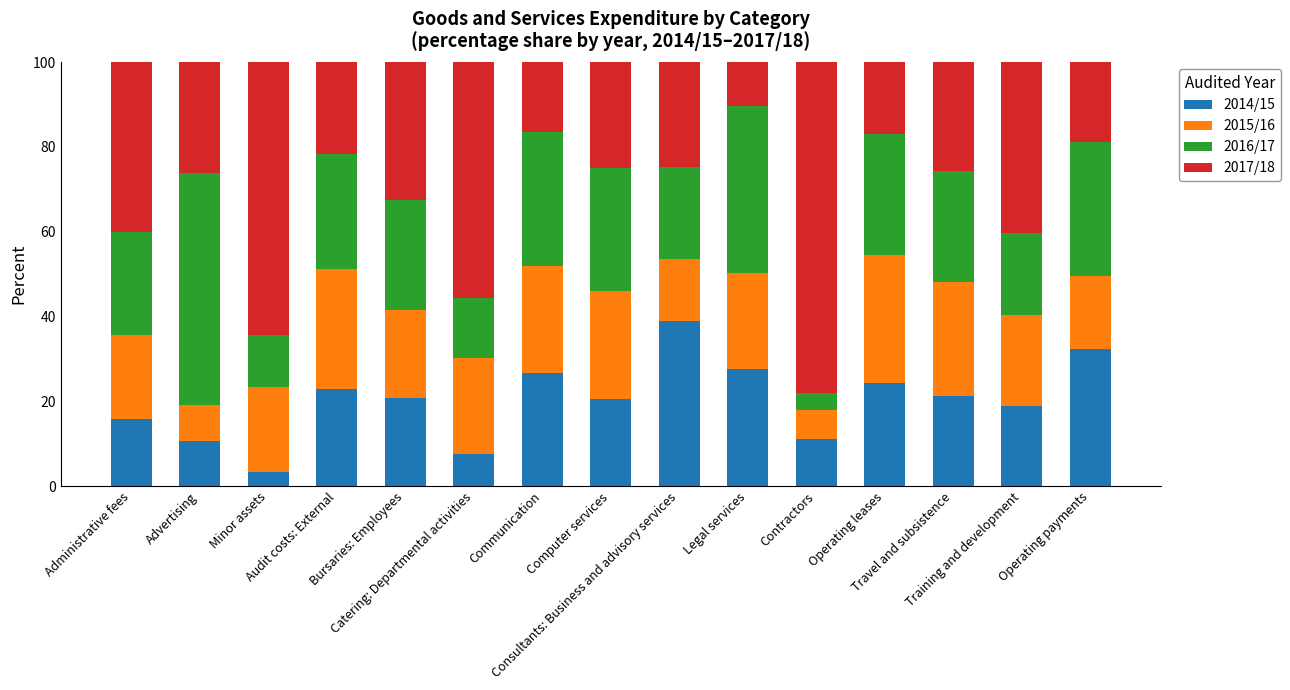

Is it true that 2014/15 equals 42.0 at Operating payments?

False